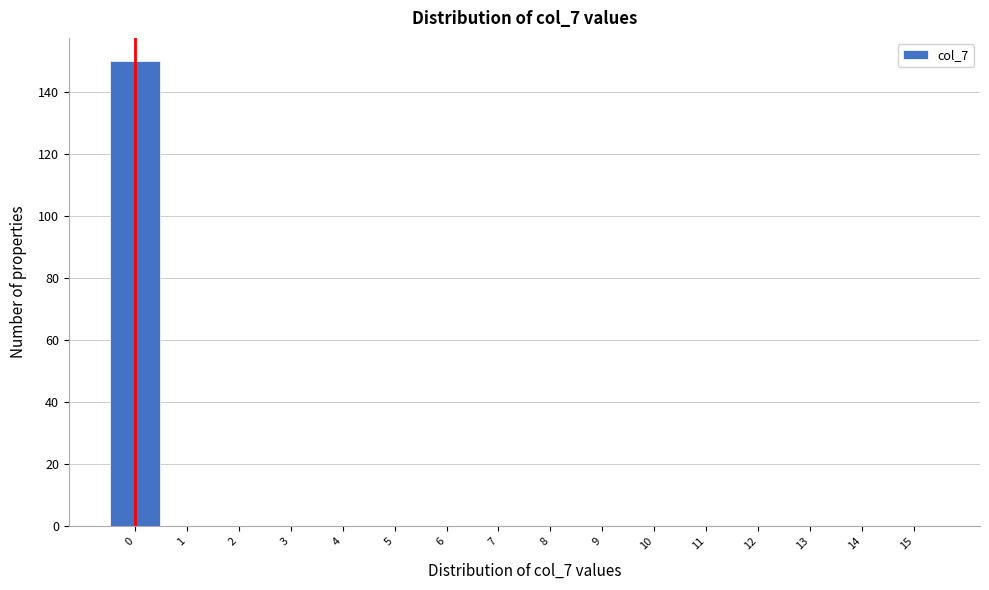

What is the height of the bar covering -0.5 to 0.5 on the x-axis? The values are not printed on the chart, so give them approximately, as read against the axis.

150